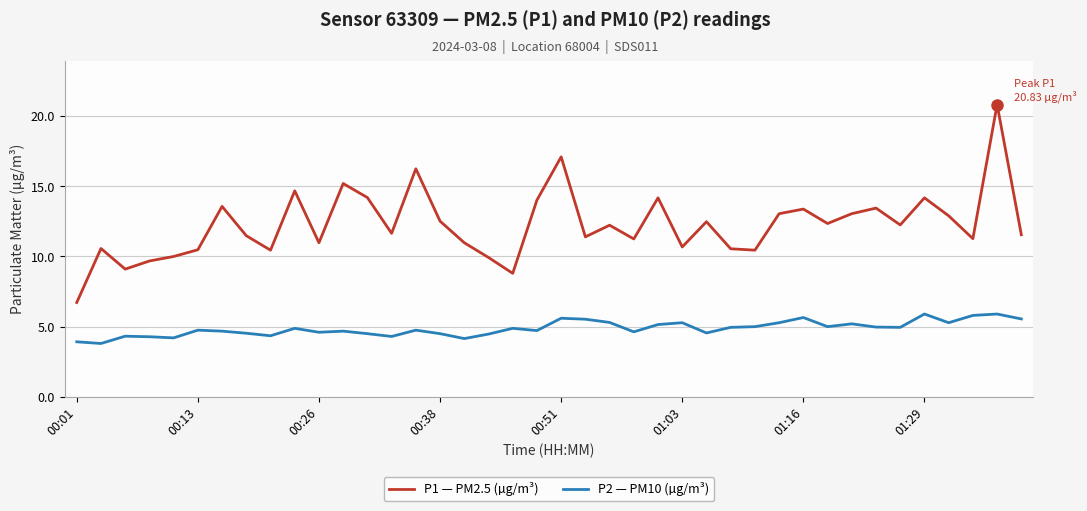

At how many categories does at least one series exceed 7?

39